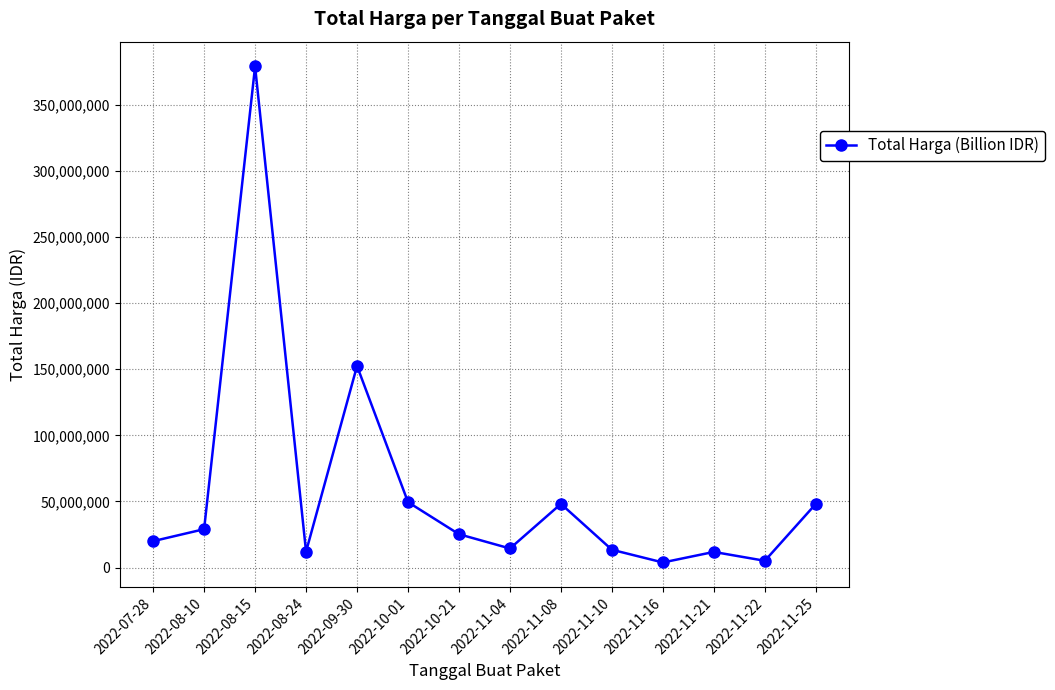

The value at 2022-08-10 is 29000000. True or false?

True